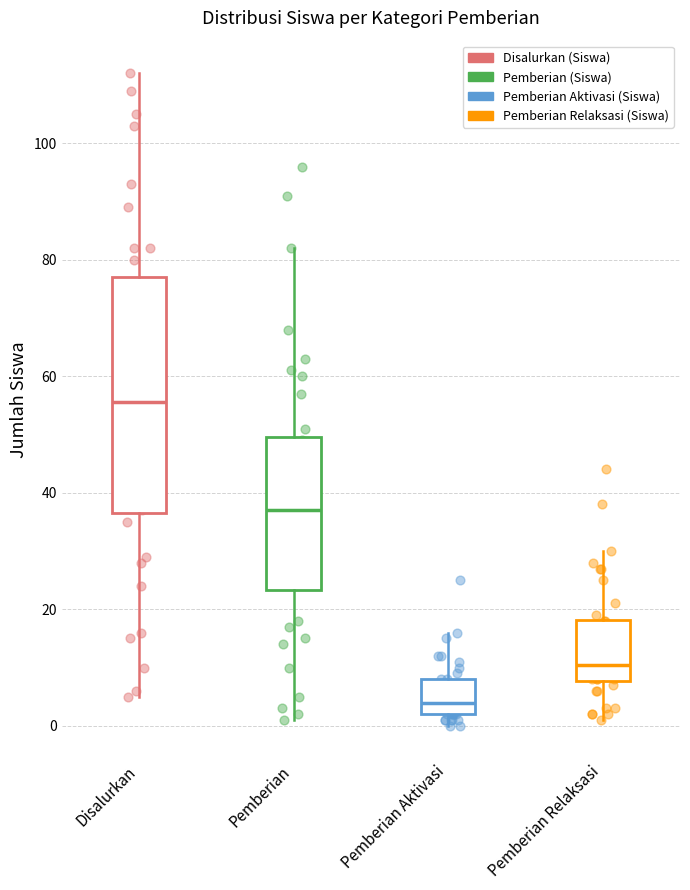

Reading left to right, read every box against the y-axis: the position of its median line, the range the box covers, and the ends of its whiskers. The values are not printed on the chart, so give them approximately, as read against the axis.

Disalurkan: median 56, box 36 to 78, whiskers 6 to 112
Pemberian: median 38, box 24 to 50, whiskers 2 to 82
Pemberian Aktivasi: median 4, box 2 to 8, whiskers 0 to 16
Pemberian Relaksasi: median 10, box 8 to 18, whiskers 2 to 30